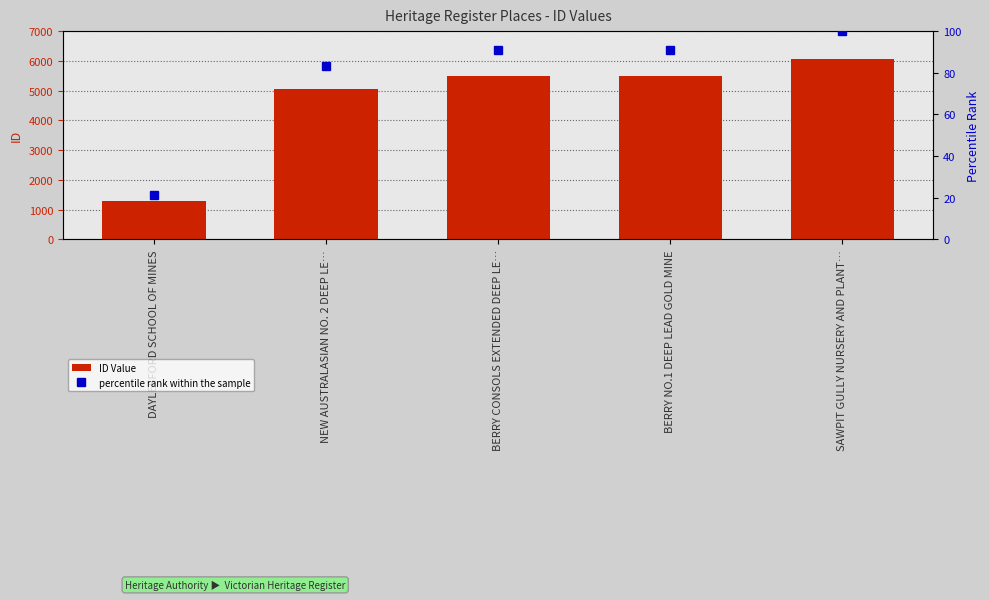

What is the smallest value displayed?

21.5